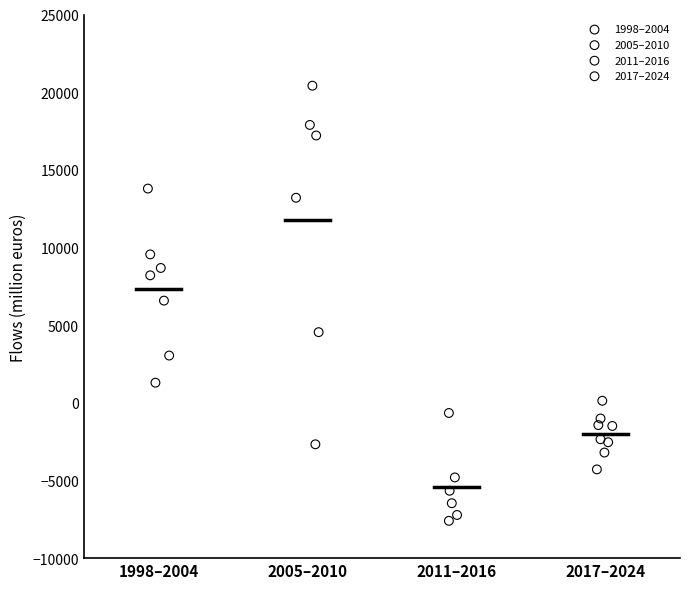

Which series has the widest spread of Y values?

2005–2010